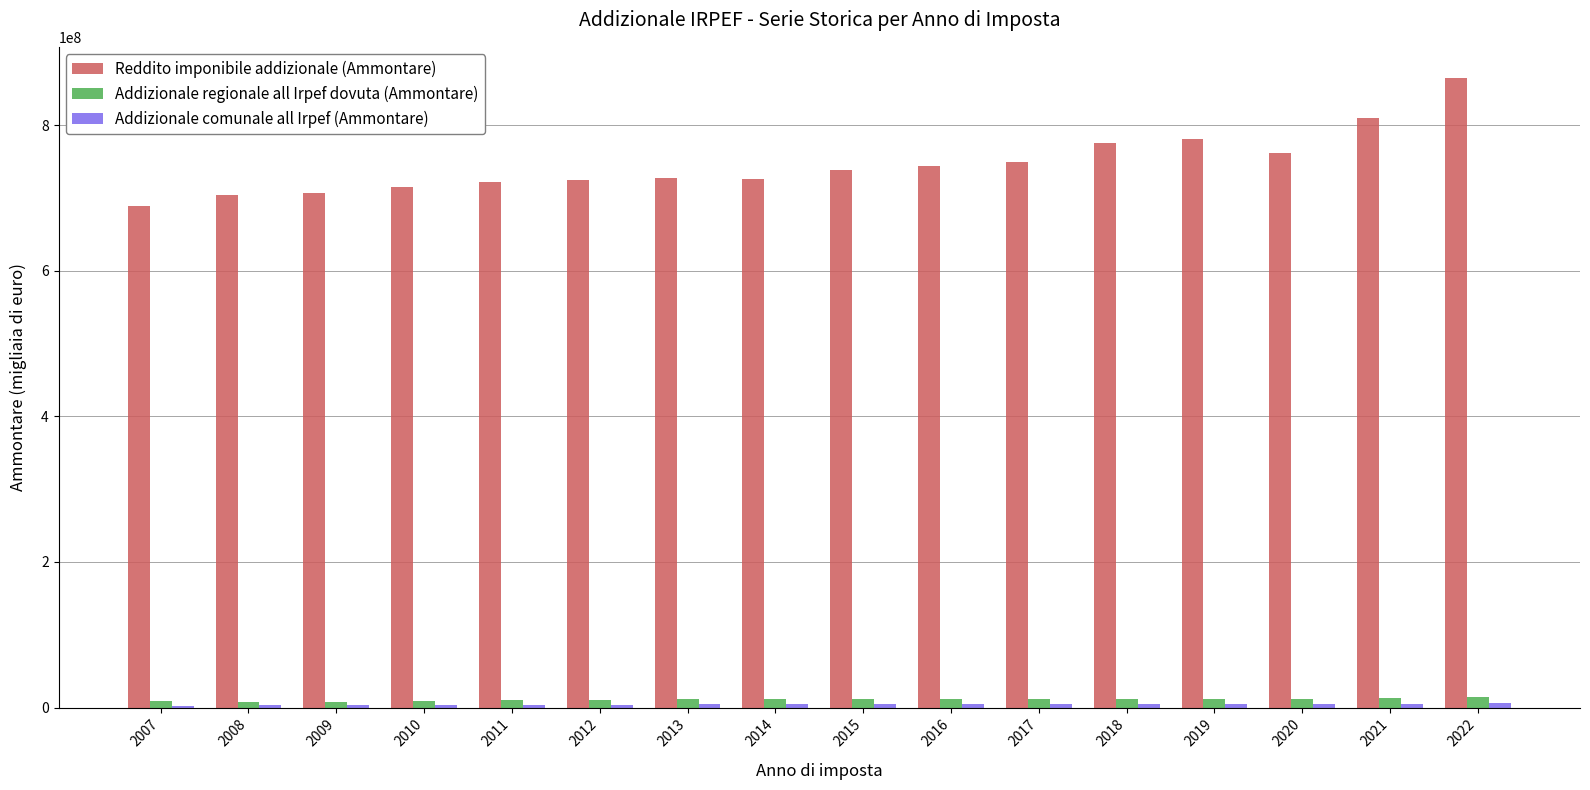

How many distinct data groups are displayed?

3